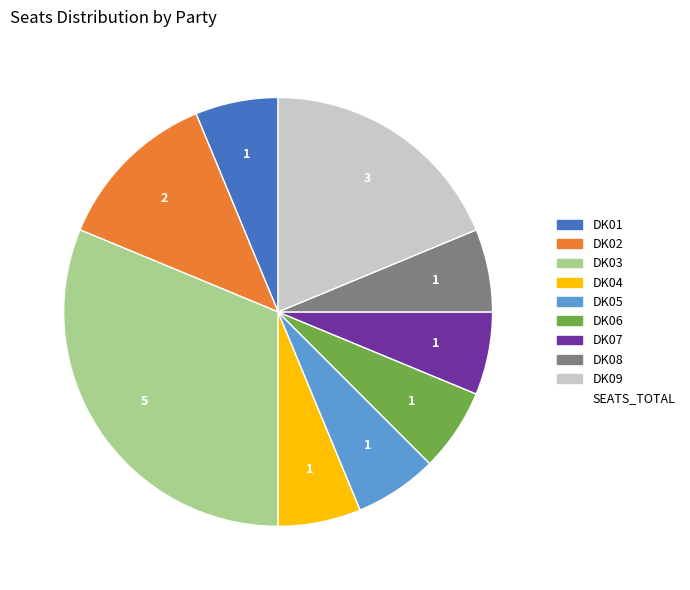

Is there any slice that represents more than half of the pie?

No